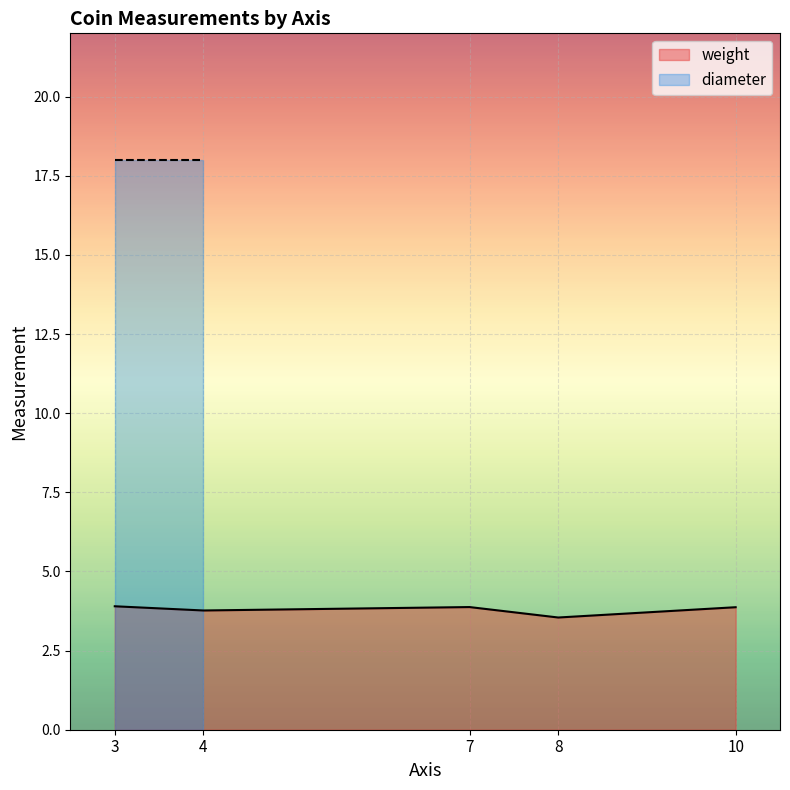

True or false: weight has a value of nan at 3.

False